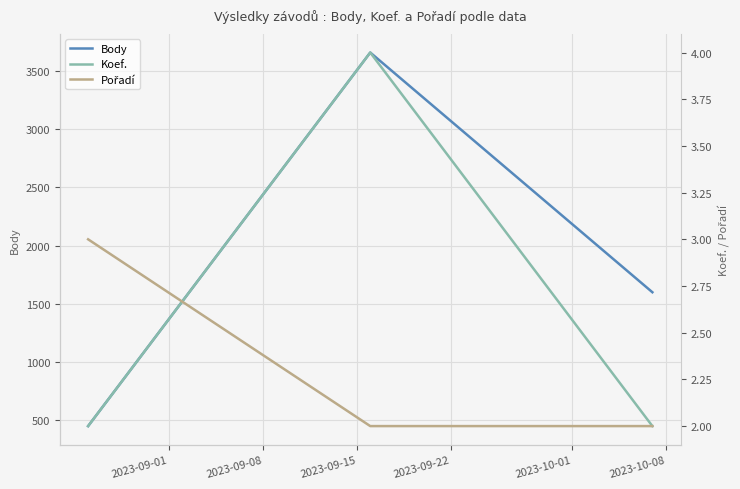

Where is Pořadí nearest to the value 2?

2023-09-08